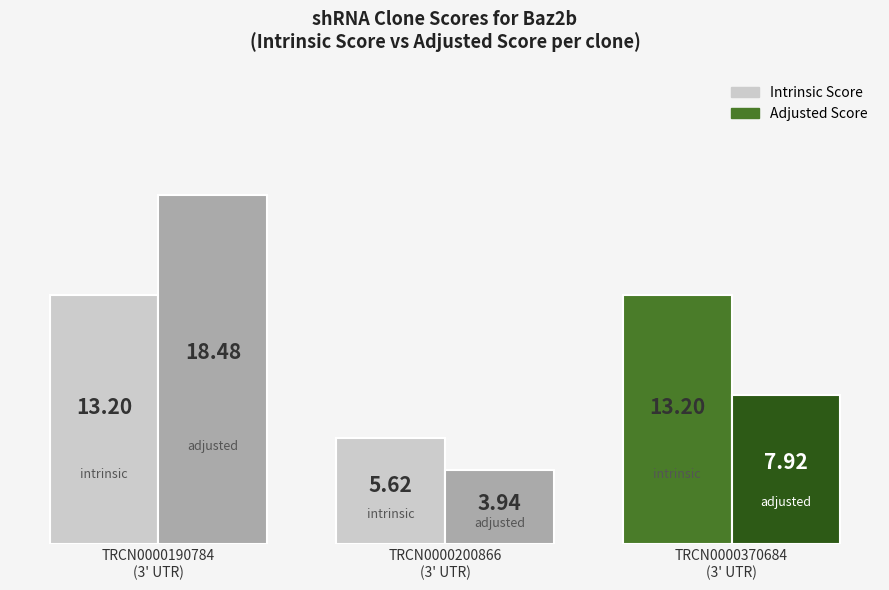

What is the label of the 3rd bar from the right?

TRCN0000190784
(3' UTR)